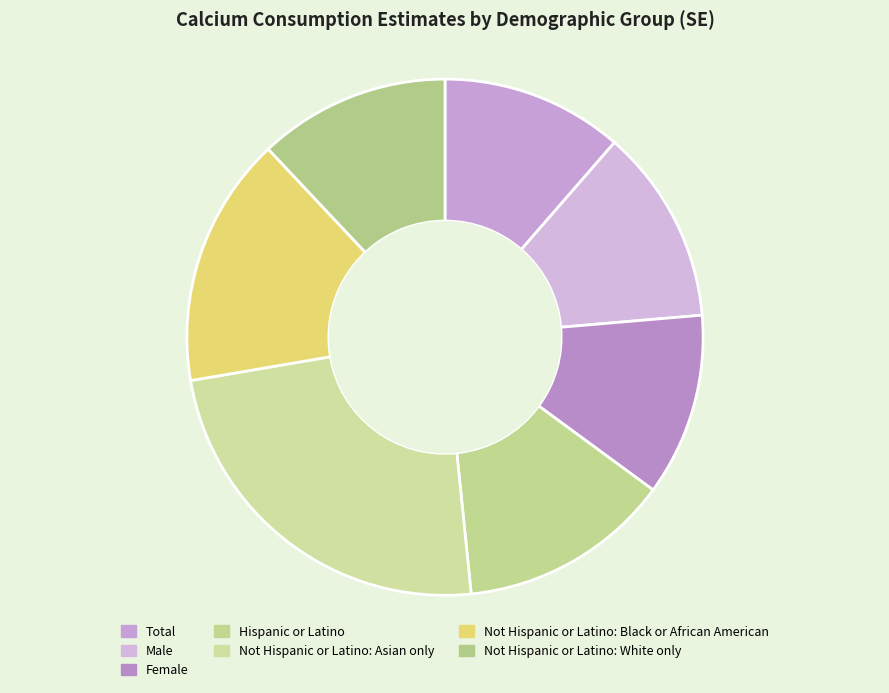

Which category has the biggest portion of the pie?

Not Hispanic or Latino: Asian only